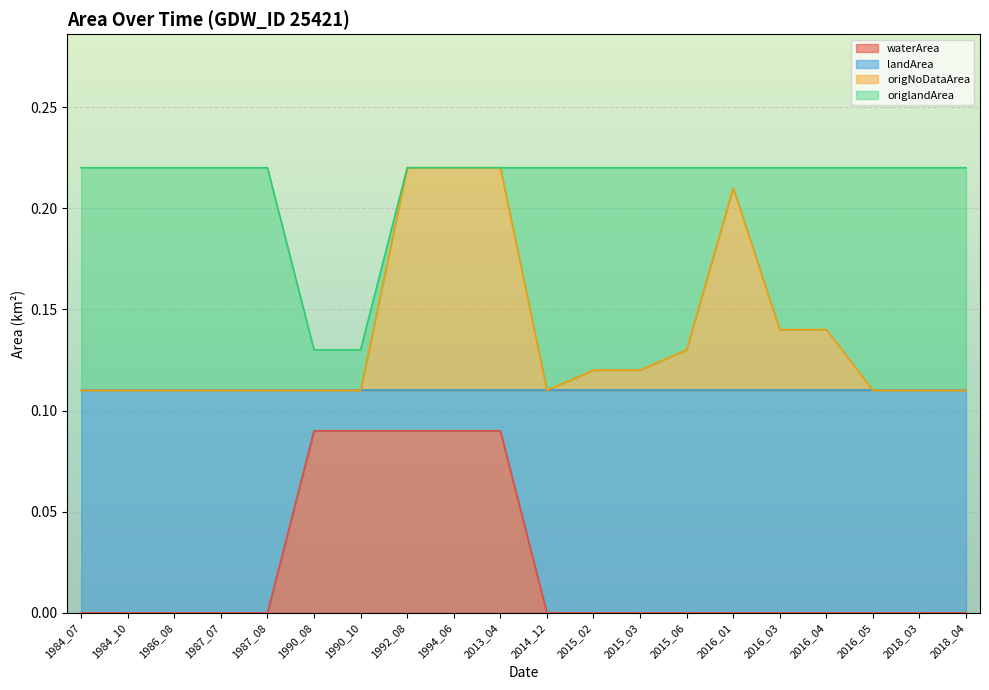

Is it true that origNoDataArea equals 0.1 at 2014_12?

True